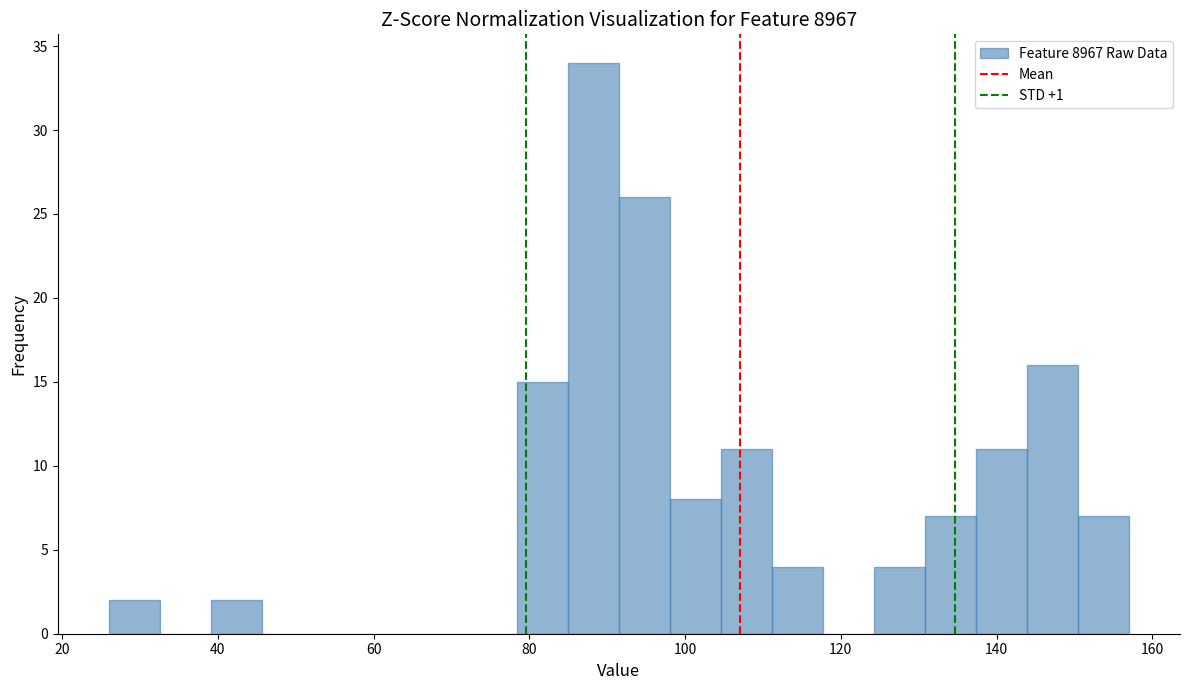

Read against the x-axis, roughly where is the centre of the tallest bar?

88